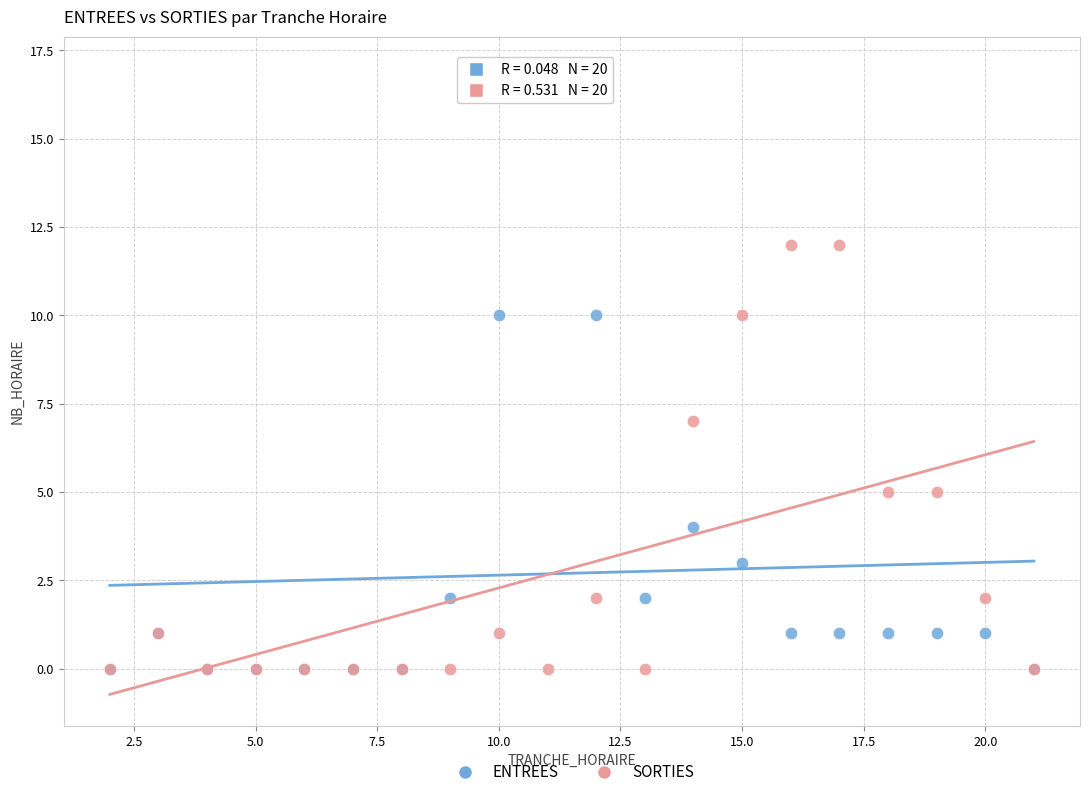

What are all the series names shown in the legend?

ENTREES, SORTIES